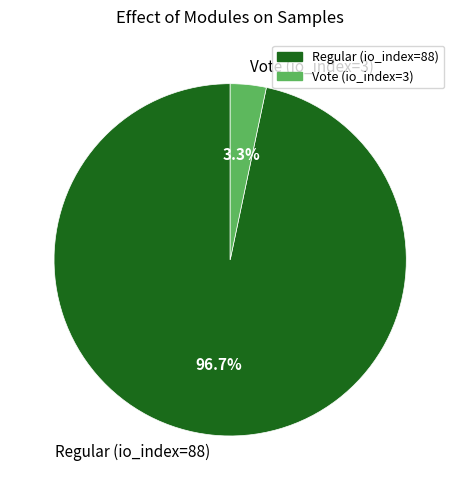

Is Regular (io_index=88) the majority of the pie?

Yes